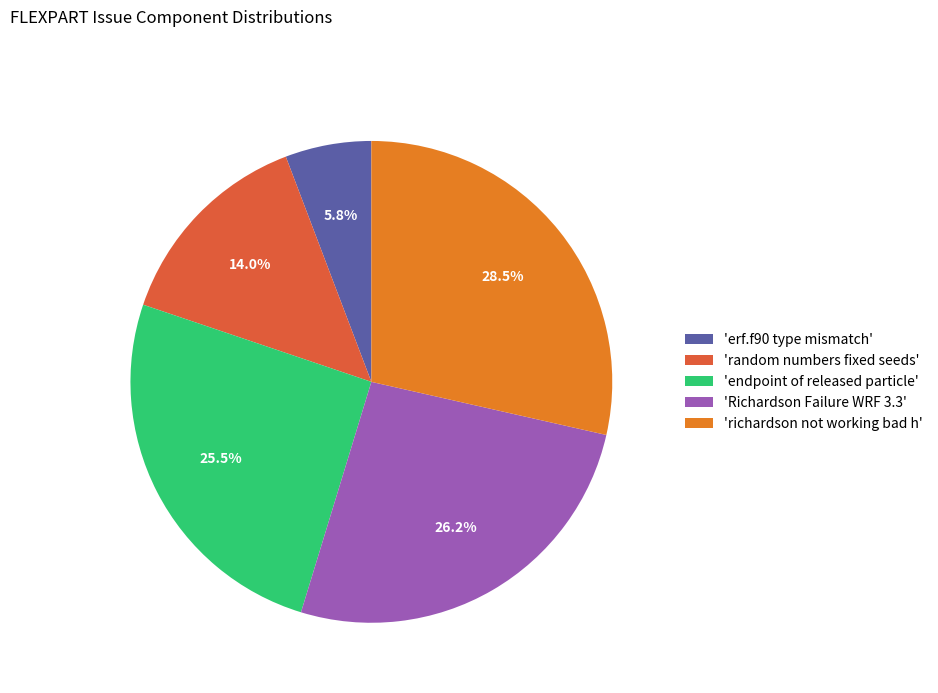

Which has a higher value, 'Richardson Failure WRF 3.3' or 'erf.f90 type mismatch'?

'Richardson Failure WRF 3.3'